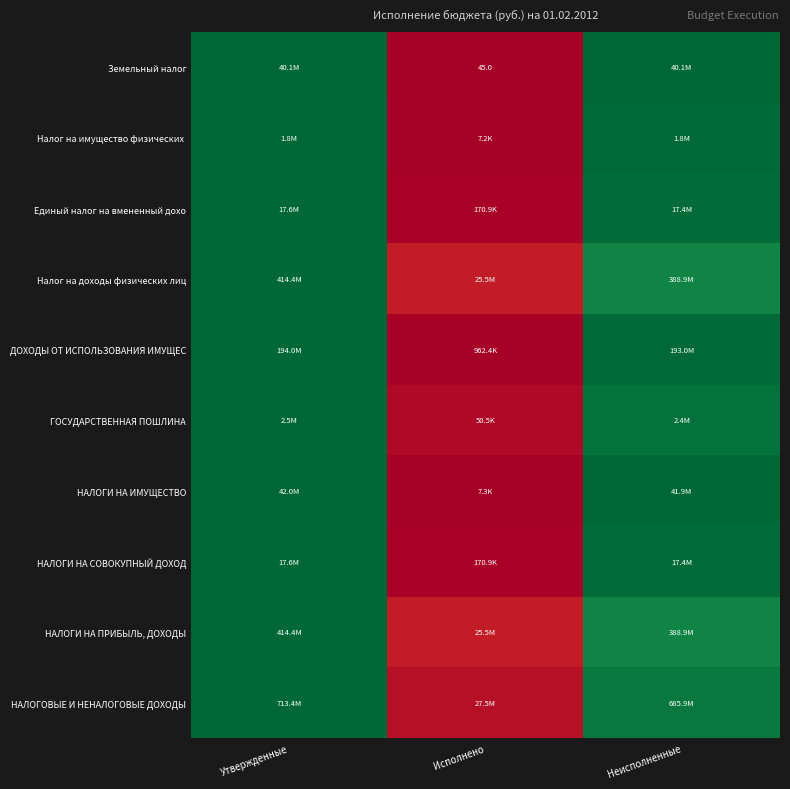

Is the value of НАЛОГОВЫЕ И НЕНАЛОГОВЫЕ ДОХОДЫ at Исполнено greater than the value of Налог на имущество физических at Утвержденные?

No